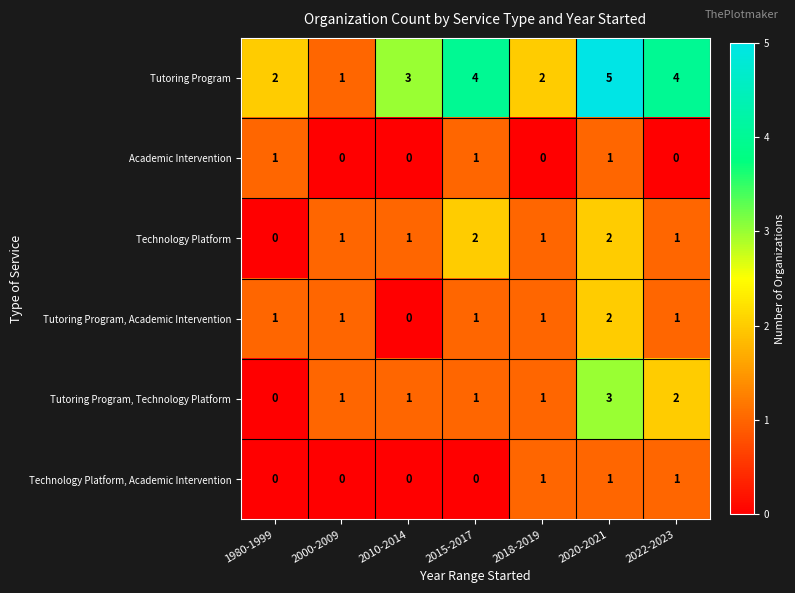

What is the difference between the maximum and minimum values in the Tutoring Program, Technology Platform series?

3